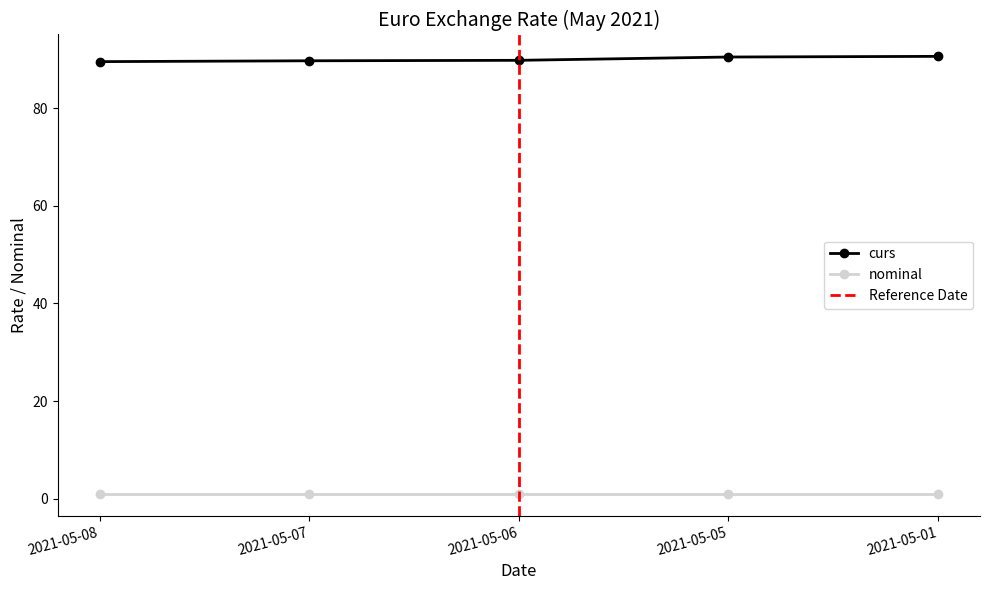

Between 2021-05-08 and 2021-05-07, which is larger?

2021-05-07